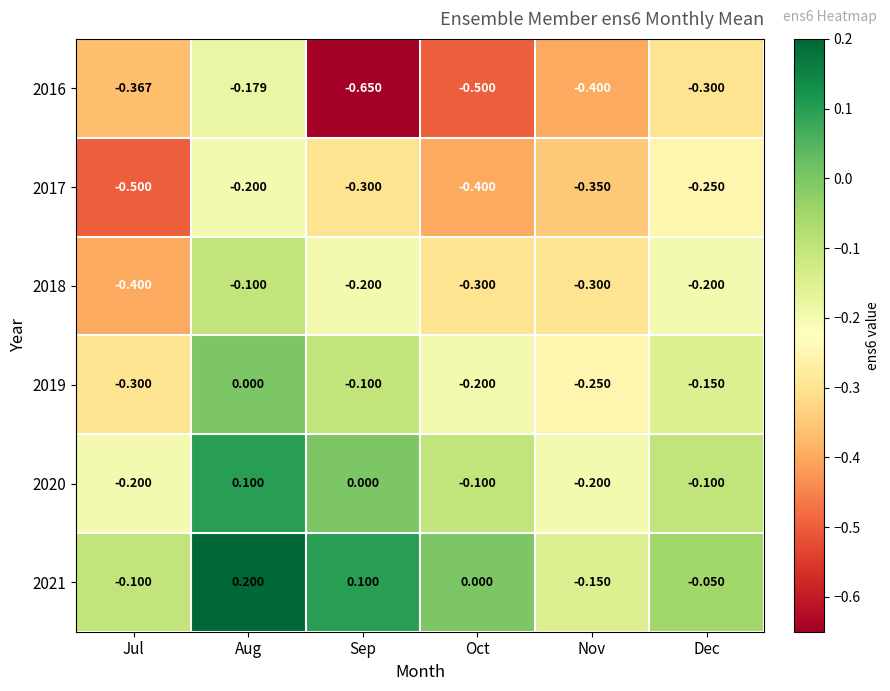

Is the value of 2021 at Oct greater than the value of 2016 at Dec?

Yes